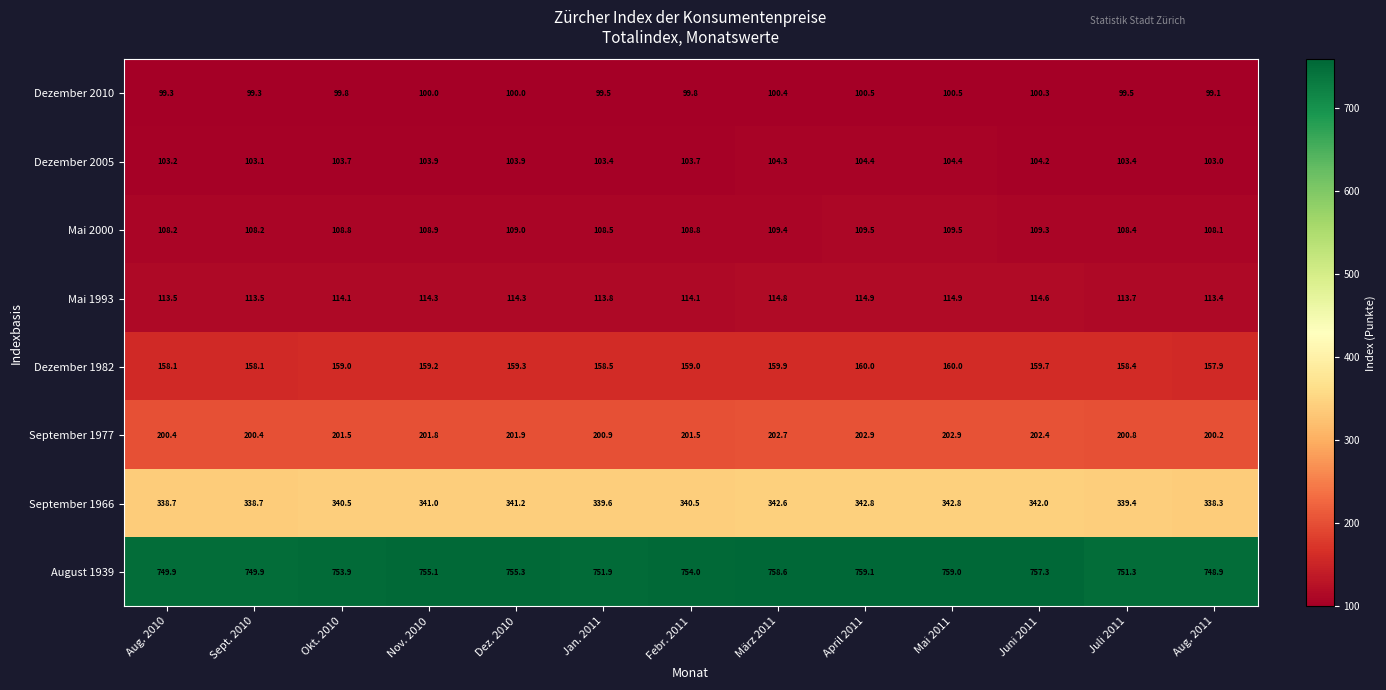

What is the spread (max minus min) of values at Febr. 2011?

654.2